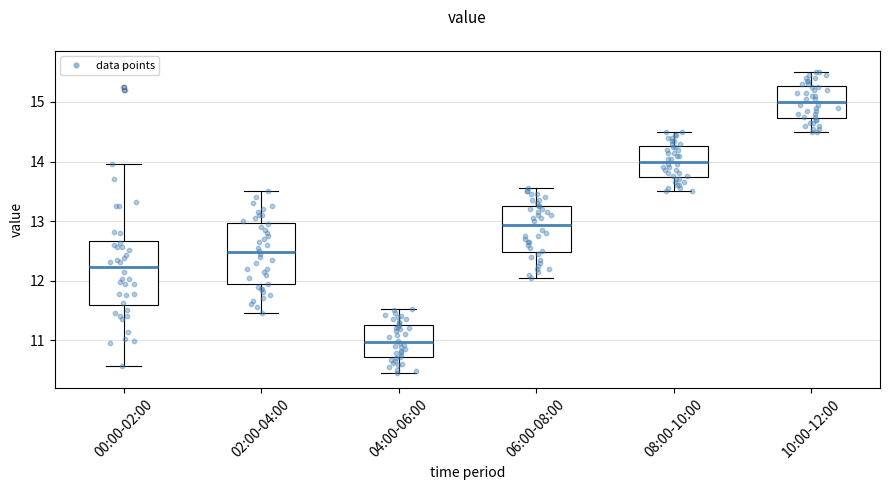

Which box's median line is the lowest?

04:00-06:00